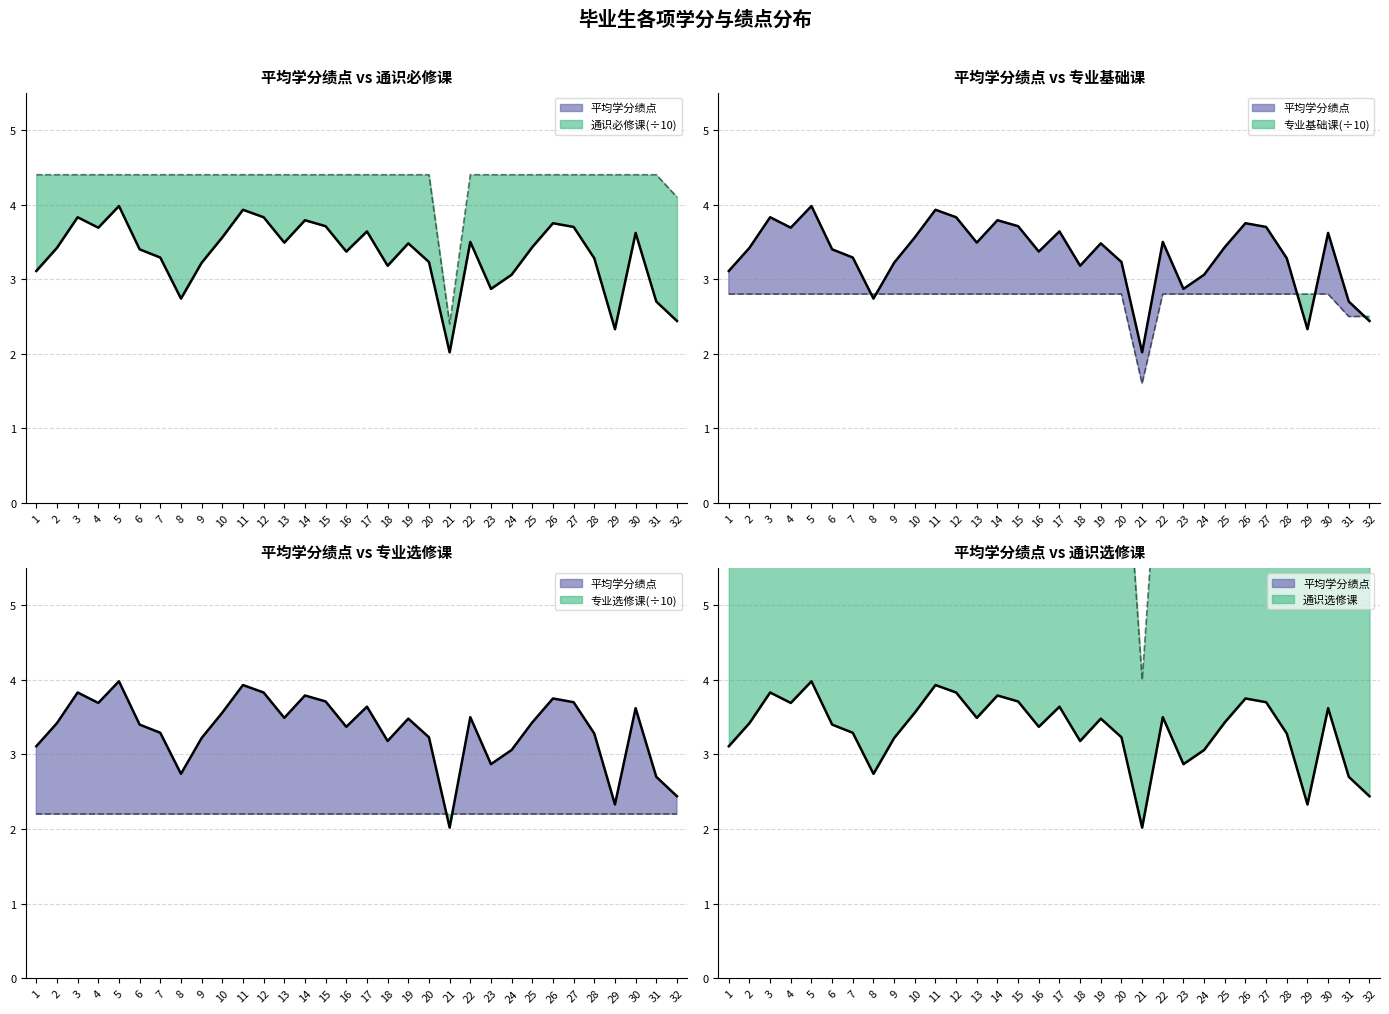

List the labels in order of 平均学分绩点 value, largest first.

5, 11, 3, 12, 14, 26, 15, 27, 4, 17, 30, 10, 22, 13, 19, 25, 2, 6, 16, 7, 28, 20, 9, 18, 1, 24, 23, 8, 31, 32, 29, 21